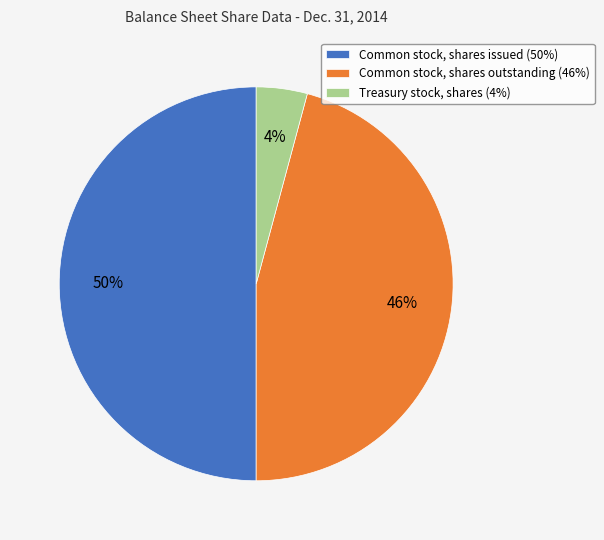

Do Common stock, shares issued (50%) and Common stock, shares outstanding (46%) together represent more than half of the pie?

Yes